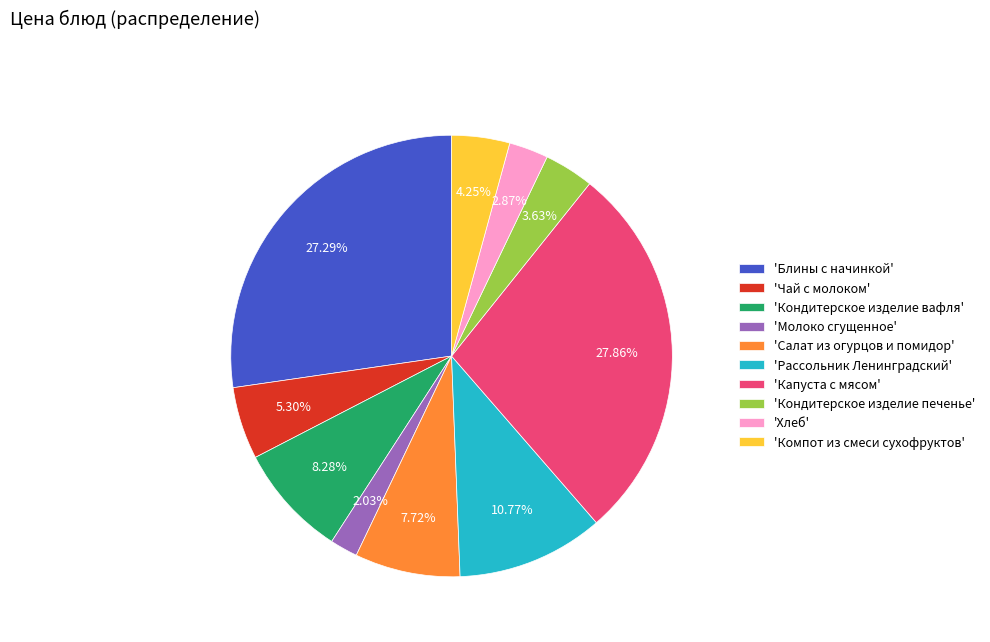

Approximately how many times larger is the value at 'Салат из огурцов и помидор' compared to 'Кондитерское изделие печенье'?

2.1